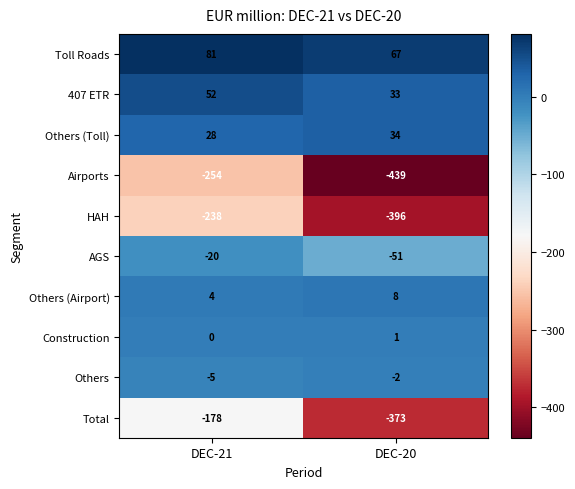

The value of AGS at DEC-20 is -51. True or false?

True